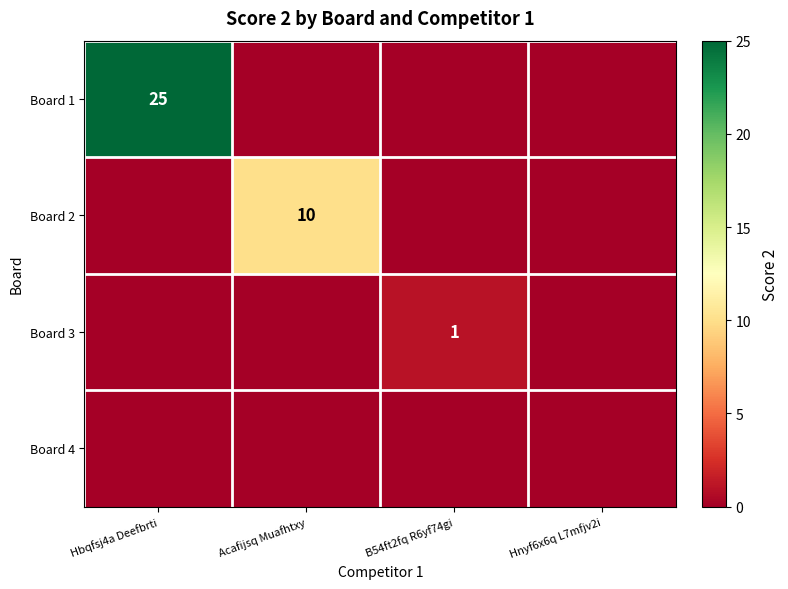

Is the value of Board 2 at Acafijsq Muafhtxy greater than the value of Board 3 at B54ft2fq R6yf74gi?

Yes